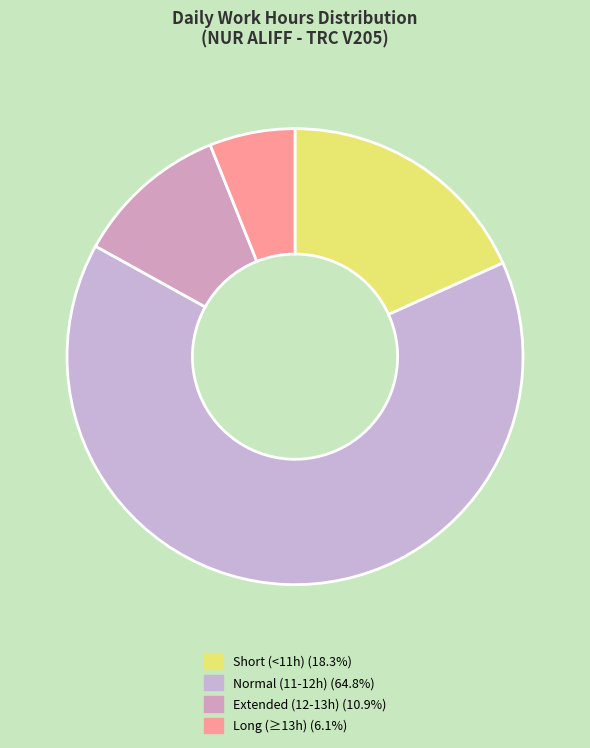

How many segments does this pie chart have?

4